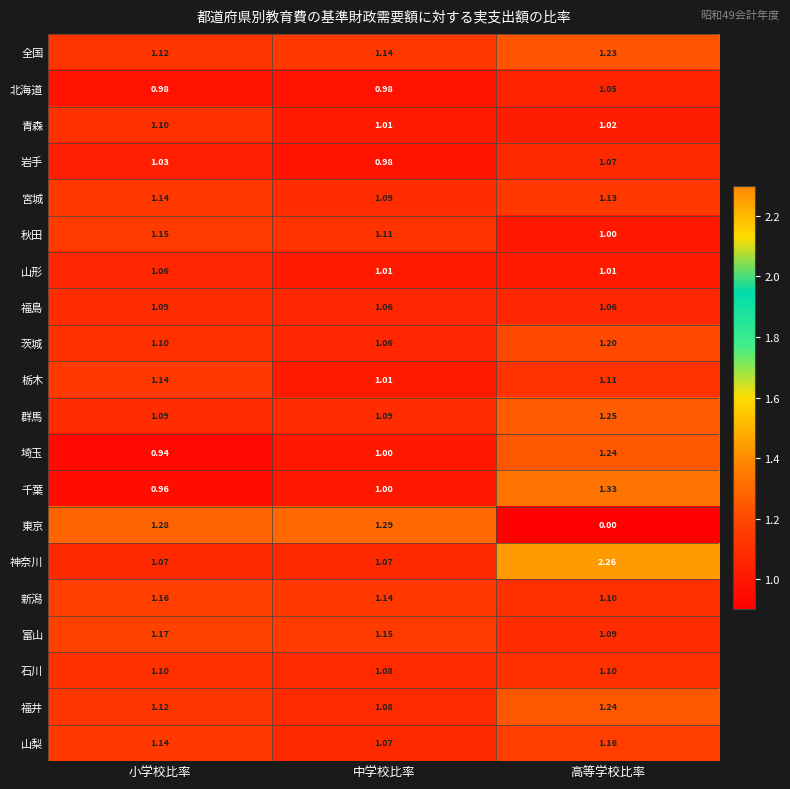

At which category is the sum across all series the highest?

高等学校比率